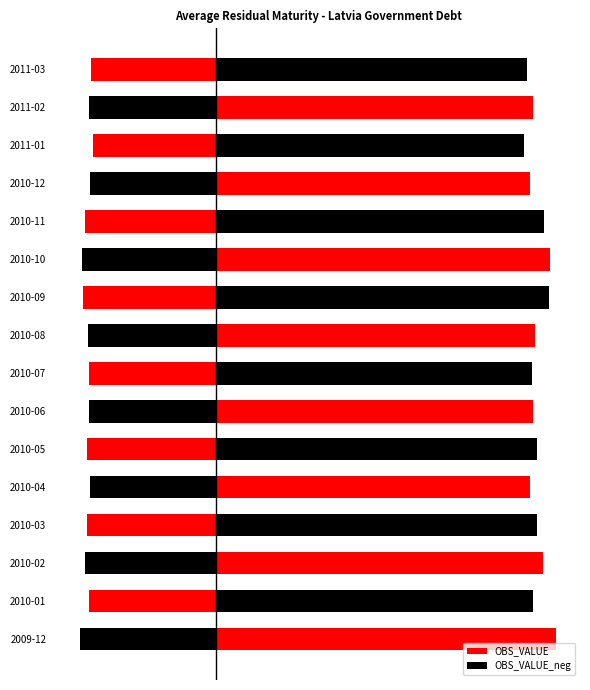

The value of OBS_VALUE_neg at 10 is -2.4. True or false?

False